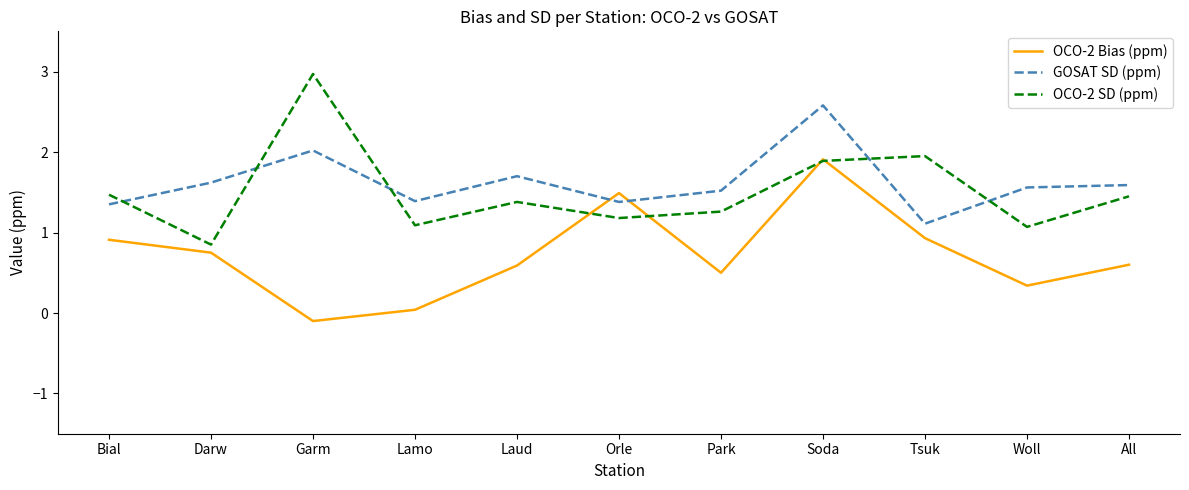

What position from the right is Park?

5